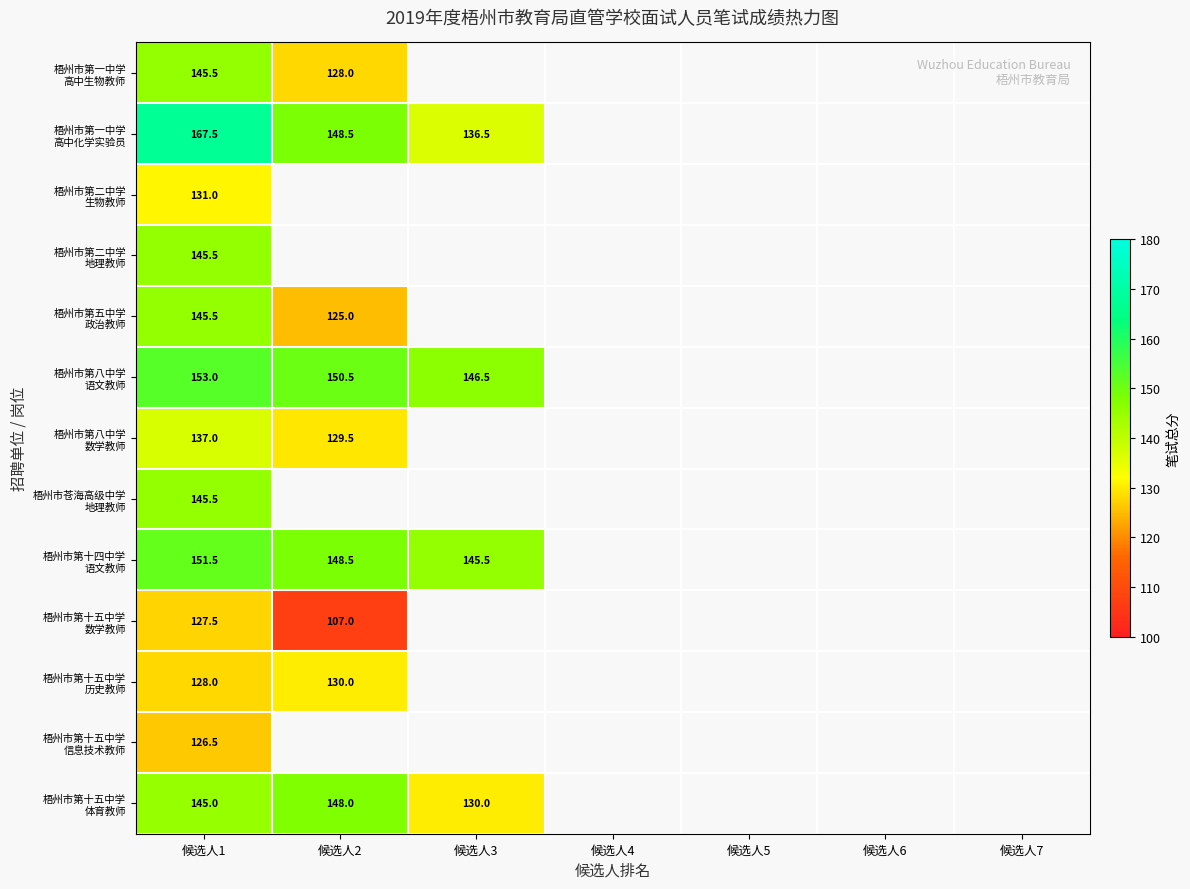

At which category is the sum across all series the highest?

候选人1